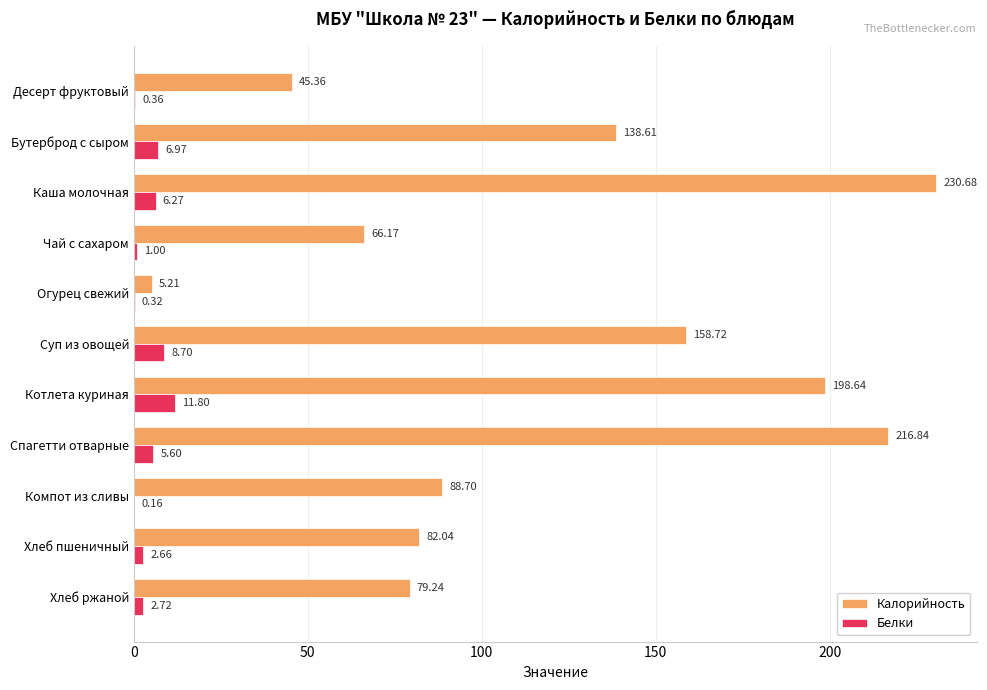

Which category has the highest value in the Белки series?

Котлета куриная